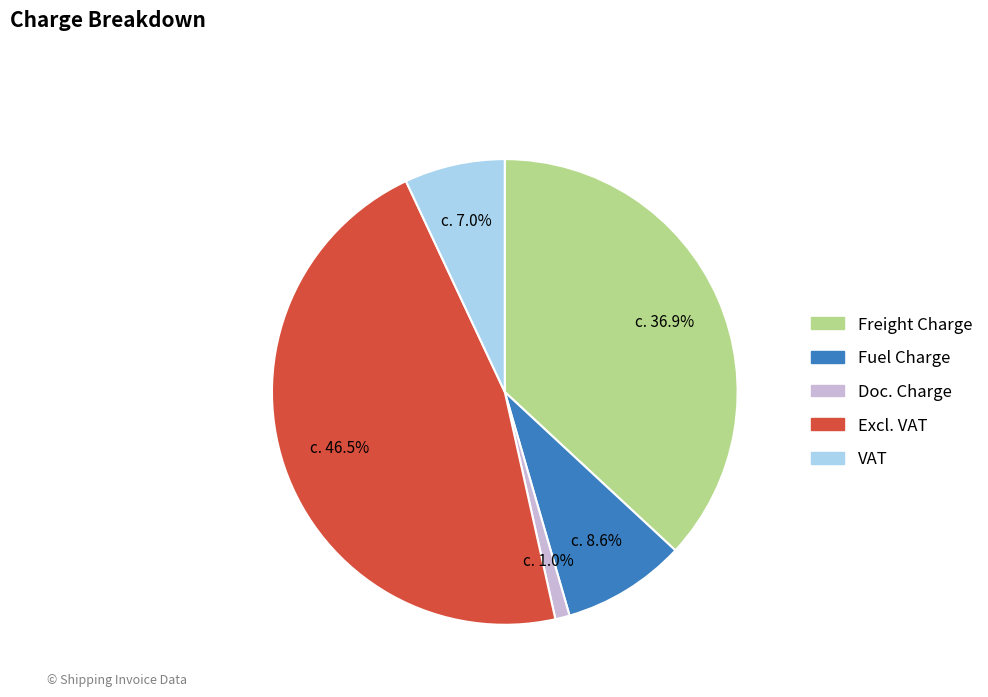

How many segments does this pie chart have?

5